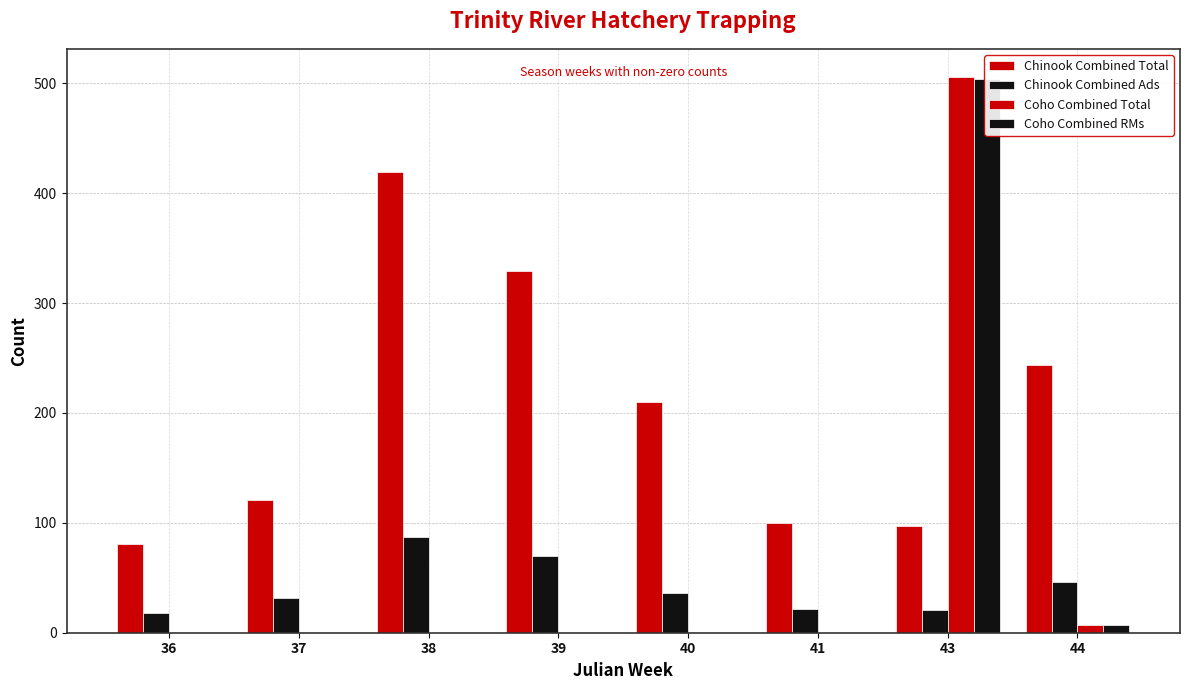

How many values in the Chinook Combined Ads series are below 36?

4